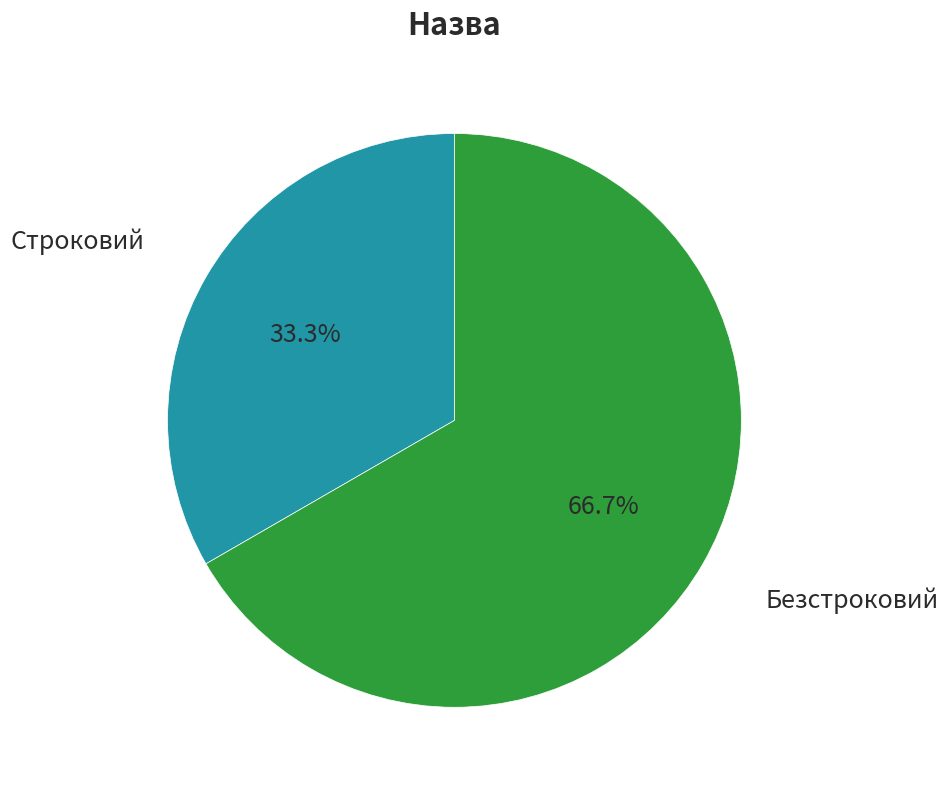

Is there any slice that represents more than half of the pie?

Yes